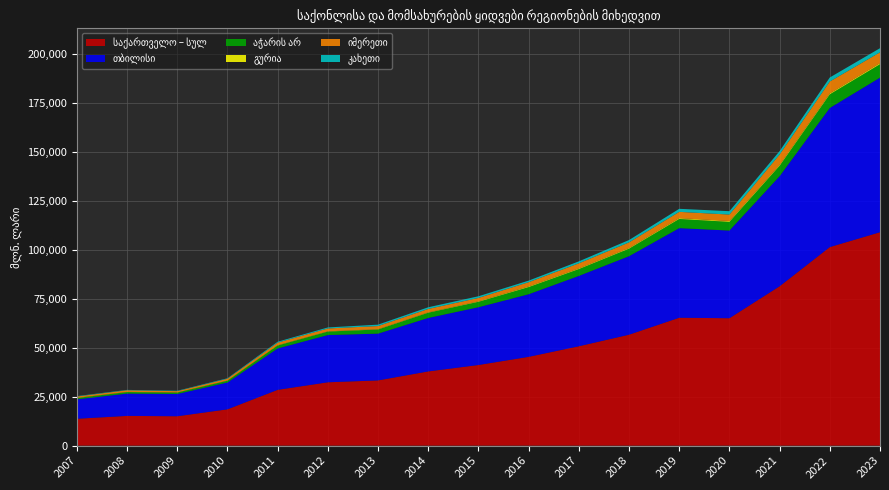

Reading left to right, extract all data points from this chart.

საქართველო – სულ: 2007=13723.4	2008=15184.9	2009=15003.9	2010=18545.8	2011=28502.5	2012=32357.0	2013=33316.2	2014=37906.4	2015=41185.0	2016=45350.9	2017=50756.0	2018=56662.4	2019=65330.9	2020=65082.3	2021=81404.9	2022=101426.8	2023=109013.7
თბილისი: 2007=9931.0	2008=11400.4	2009=11378.3	2010=13711.4	2011=21146.5	2012=24128.5	2013=23899.6	2014=27314.8	2015=29513.2	2016=31984.5	2017=35942.3	2018=40106.1	2019=45768.9	2020=44786.5	2021=56242.7	2022=71082.5	2023=78969.9
აჭარის არ: 2007=698.7	2008=784.0	2009=749.3	2010=904.4	2011=1501.6	2012=1784.3	2013=2117.6	2014=2687.4	2015=2776.7	2016=3645.1	2017=3486.7	2018=3839.3	2019=4687.0	2020=4437.4	2021=5309.4	2022=6956.3	2023=6857.0
გურია: 2007=67.2	2008=87.2	2009=56.3	2010=85.3	2011=128.9	2012=128.2	2013=155.2	2014=178.5	2015=253.3	2016=341.8	2017=336.7	2018=354.6	2019=409.6	2020=434.4	2021=464.9	2022=474.2	2023=538.8
იმერეთი: 2007=685.2	2008=830.7	2009=634.9	2010=941.8	2011=1343.8	2012=1452.5	2013=1591.5	2014=1735.3	2015=1719.3	2016=2159.4	2017=2601.0	2018=2849.8	2019=3219.0	2020=3285.7	2021=5281.7	2022=6063.9	2023=5548.0
კახეთი: 2007=190.7	2008=179.8	2009=201.5	2010=236.0	2011=441.7	2012=521.6	2013=718.9	2014=854.1	2015=848.6	2016=804.8	2017=1006.0	2018=1211.4	2019=1551.7	2020=1730.0	2021=1758.7	2022=2060.2	2023=2087.7